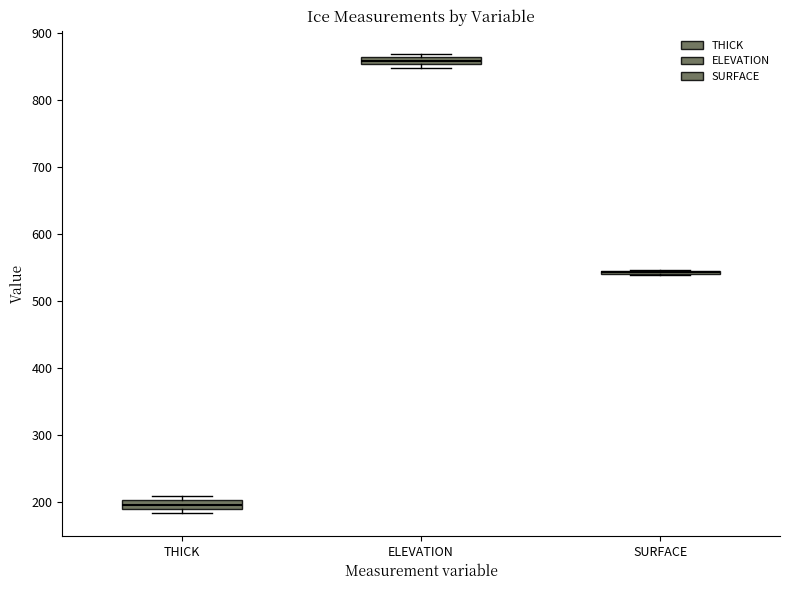

Where is the upper edge of the box for ELEVATION on the y-axis? The values are not printed on the chart, so give them approximately, as read against the axis.

860